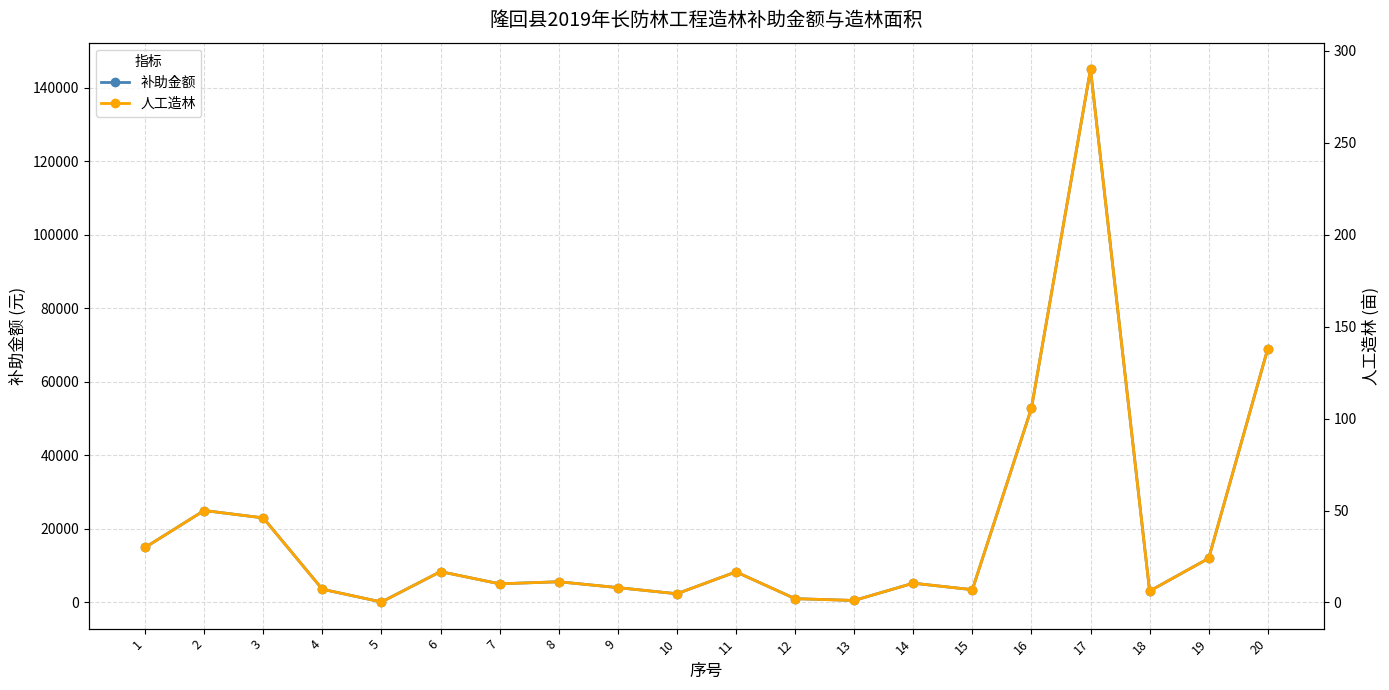

What is the sum of the 人工造林 values at 13 and 9?

9.2